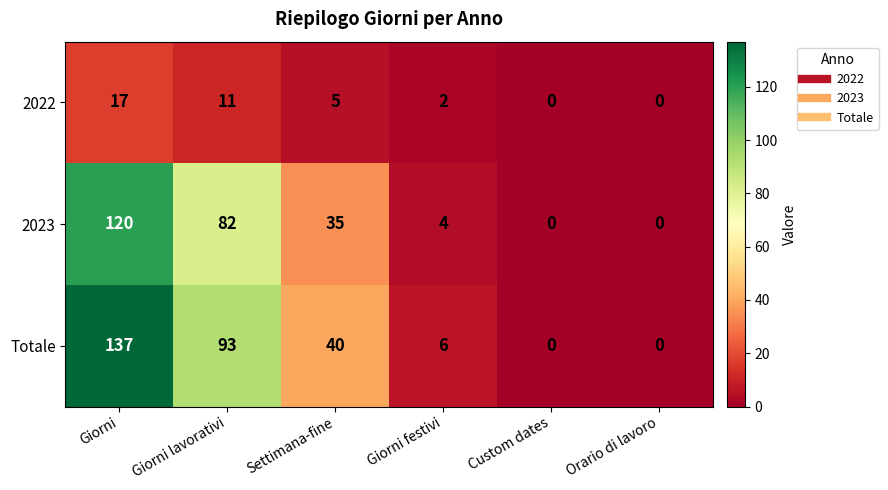

Where does the 2023 series first go above 35?

Giorni